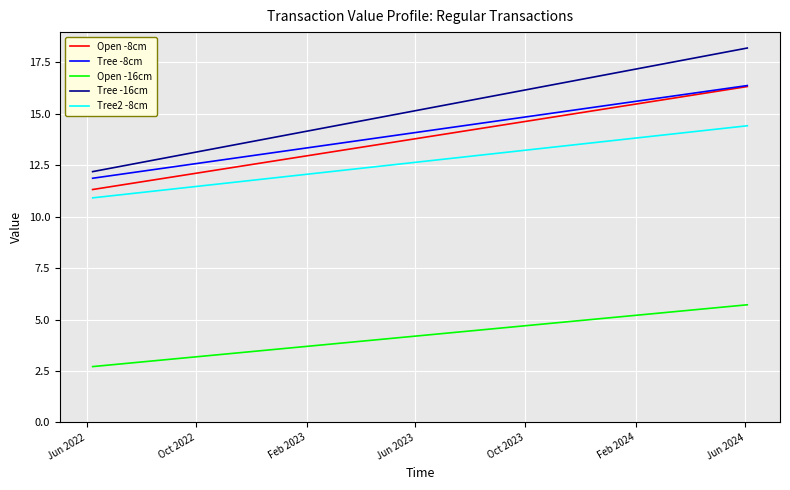

True or false: Tree -16cm and Tree -8cm intersect in this chart.

False